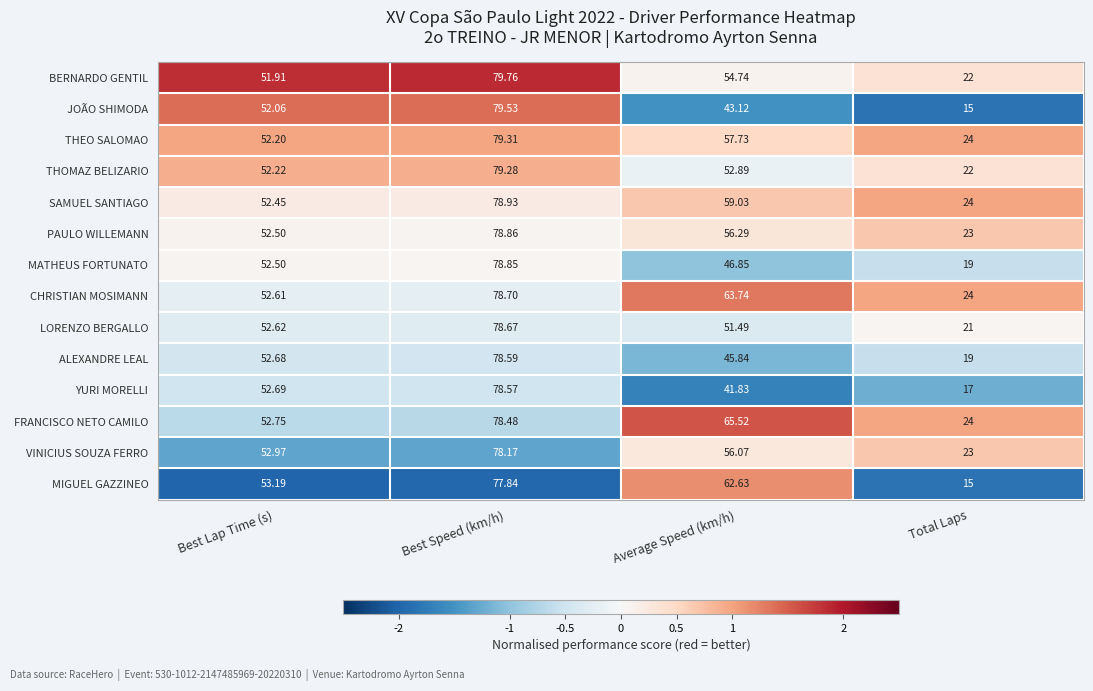

Is the value of THOMAZ BELIZARIO at Average Speed (km/h) greater than the value of LORENZO BERGALLO at Total Laps?

Yes